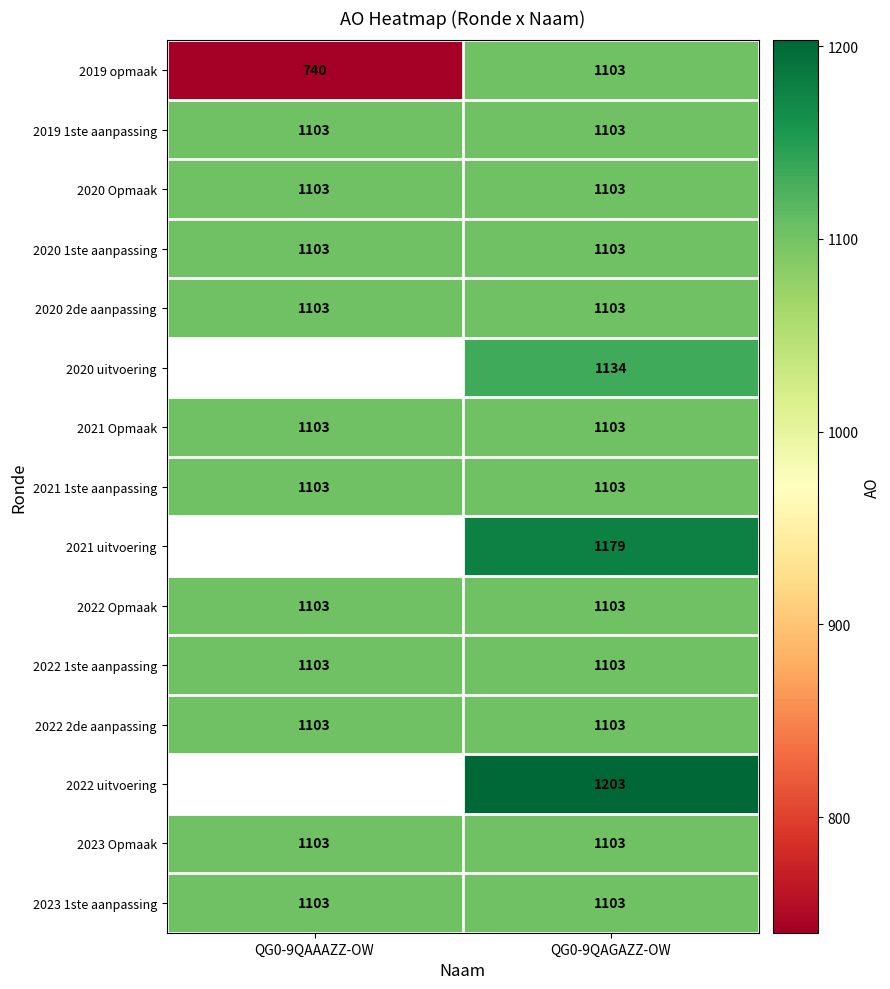

What is the difference between the highest and lowest values at QG0-9QAGAZZ-OW?

100